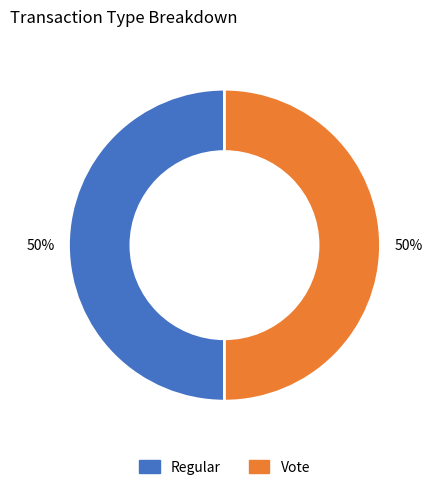

To the nearest percent, what portion does Vote represent?

50%